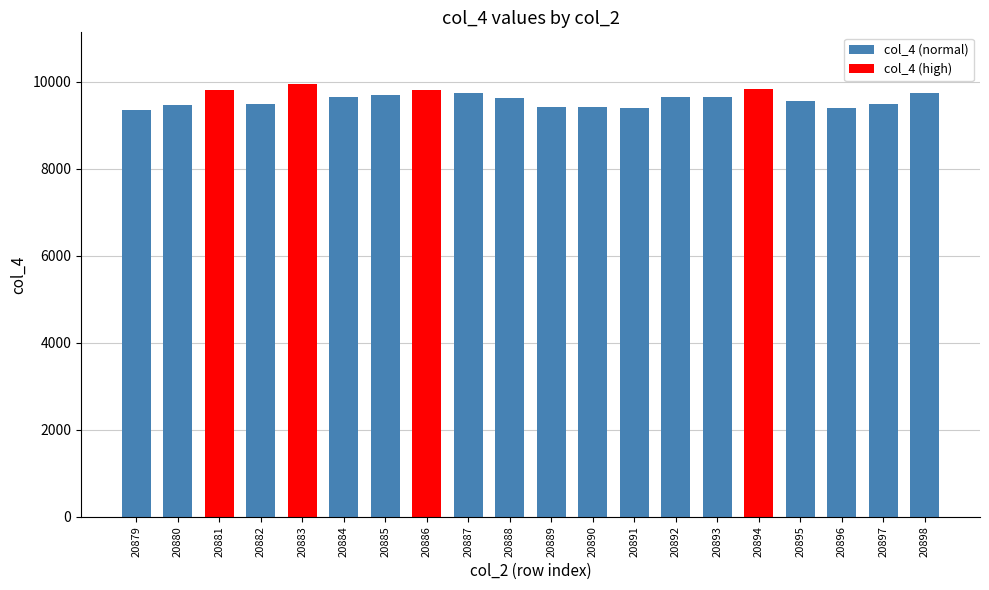

Is it true that the value at 20891 is 6142?

False